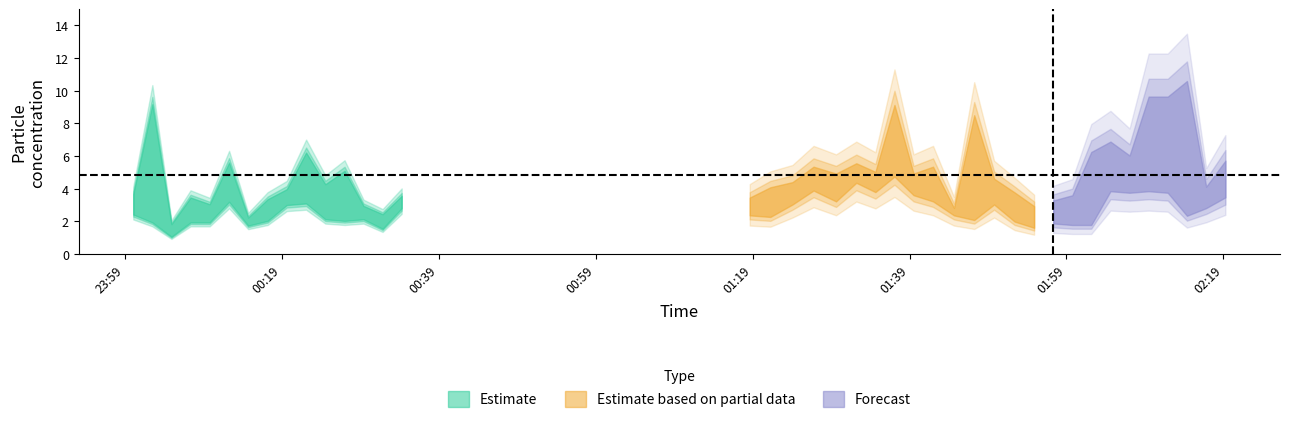

Is it true that SDS_P2 equals 7.4 at 22?

False